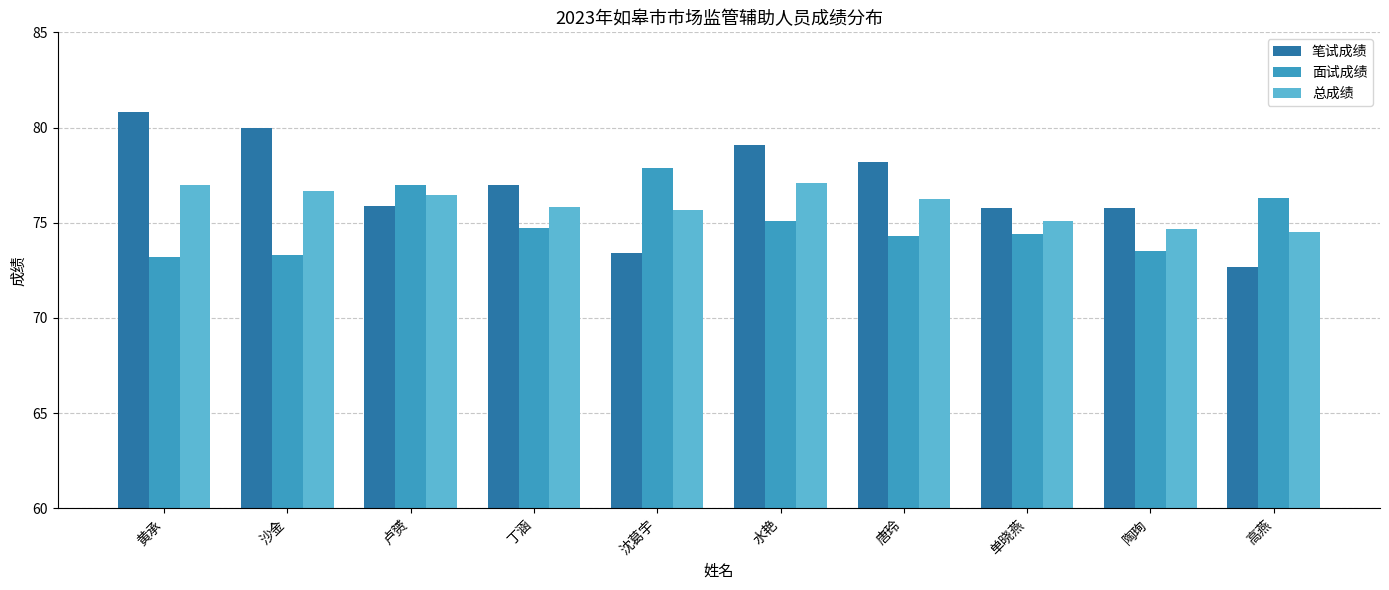

What is the total value across all series at 丁涵?

227.6